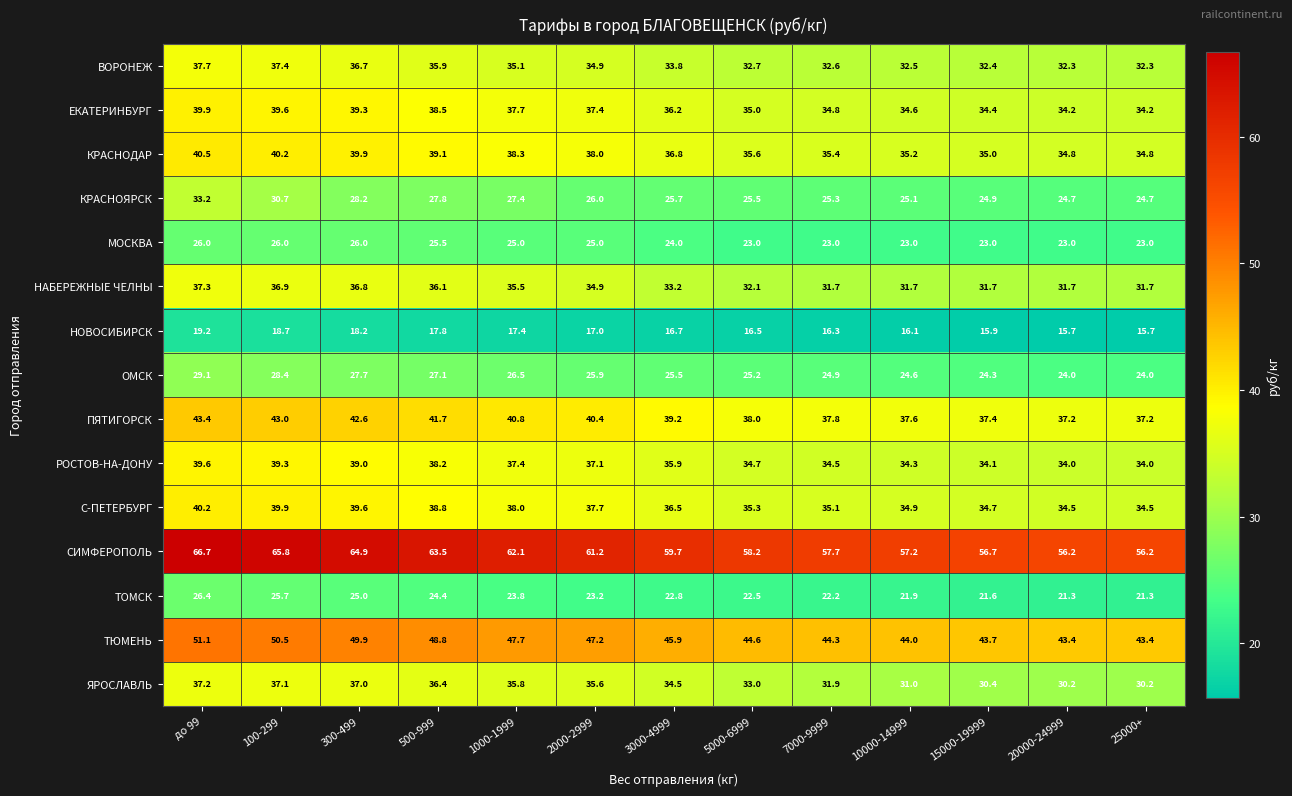

What is the difference between the КРАСНОДАР values at 2000-2999 and до 99?

2.5